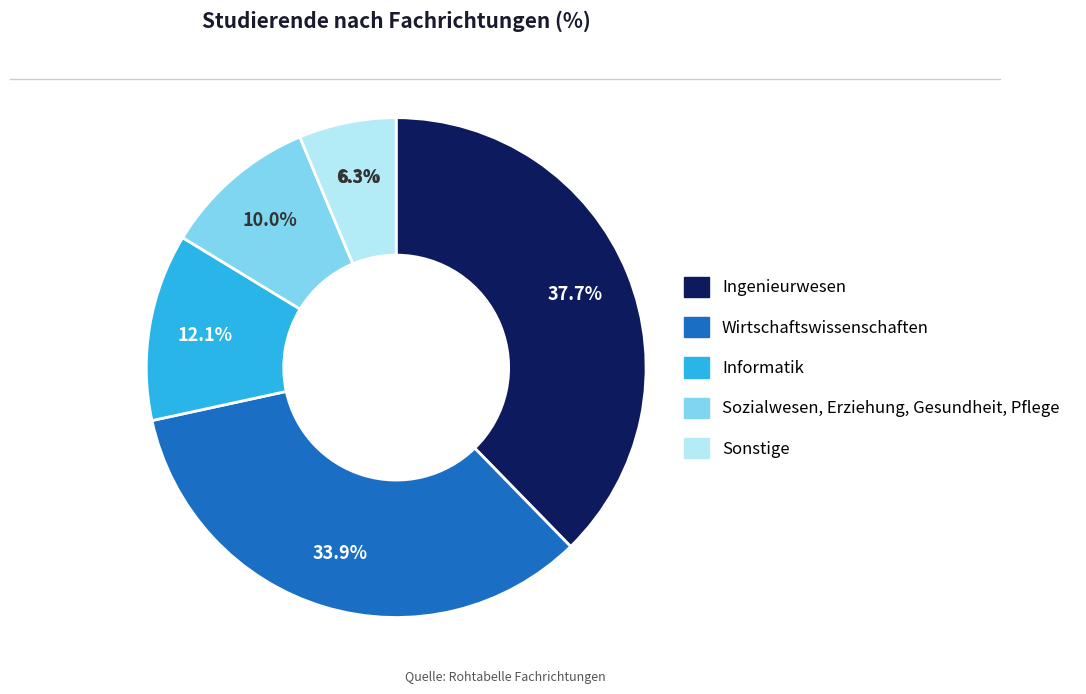

Is it true that Ingenieurwesen is 46% of the pie?

False